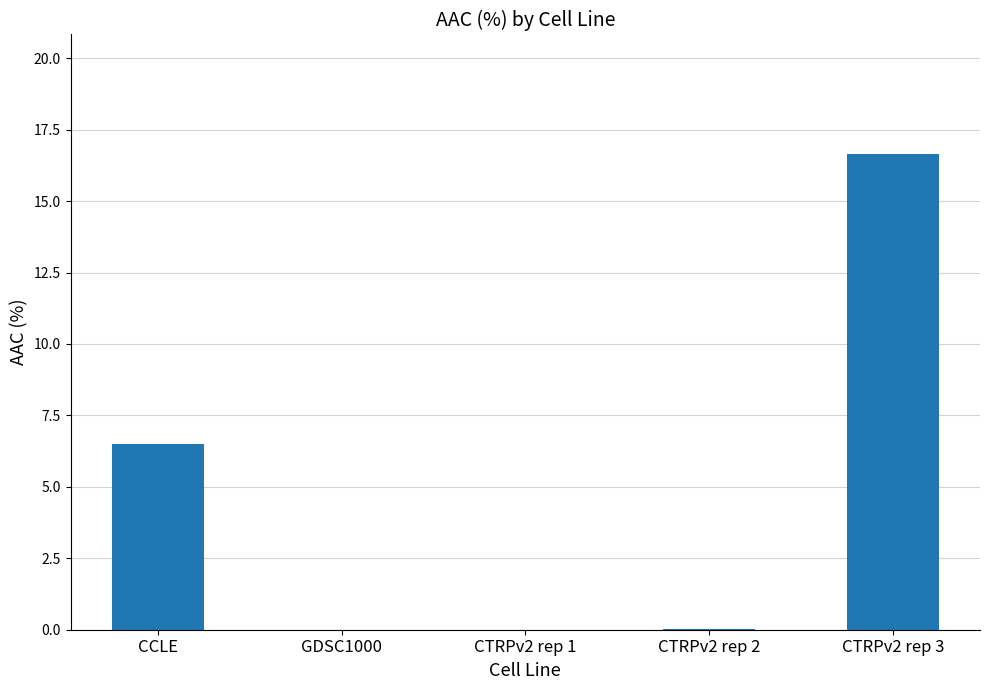

True or false: the data shows 9.9 at CCLE.

False